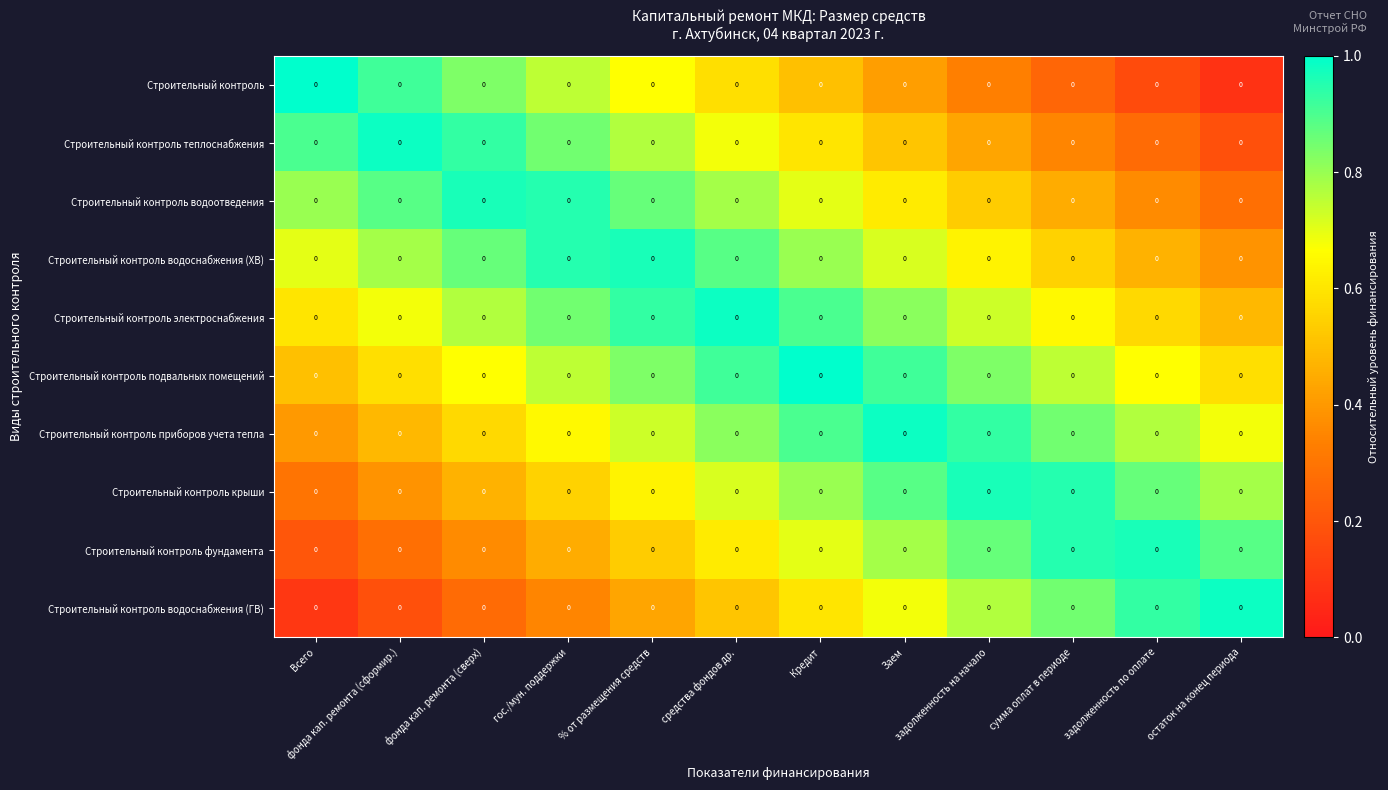

How many series are shown in this chart?

10